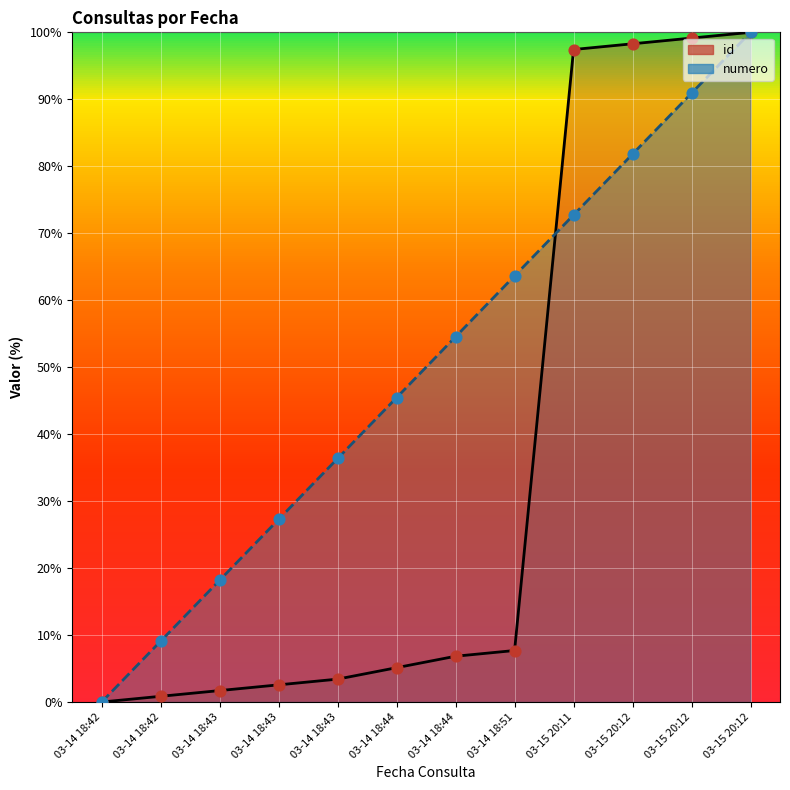

What are all the series names shown in the legend?

id, numero